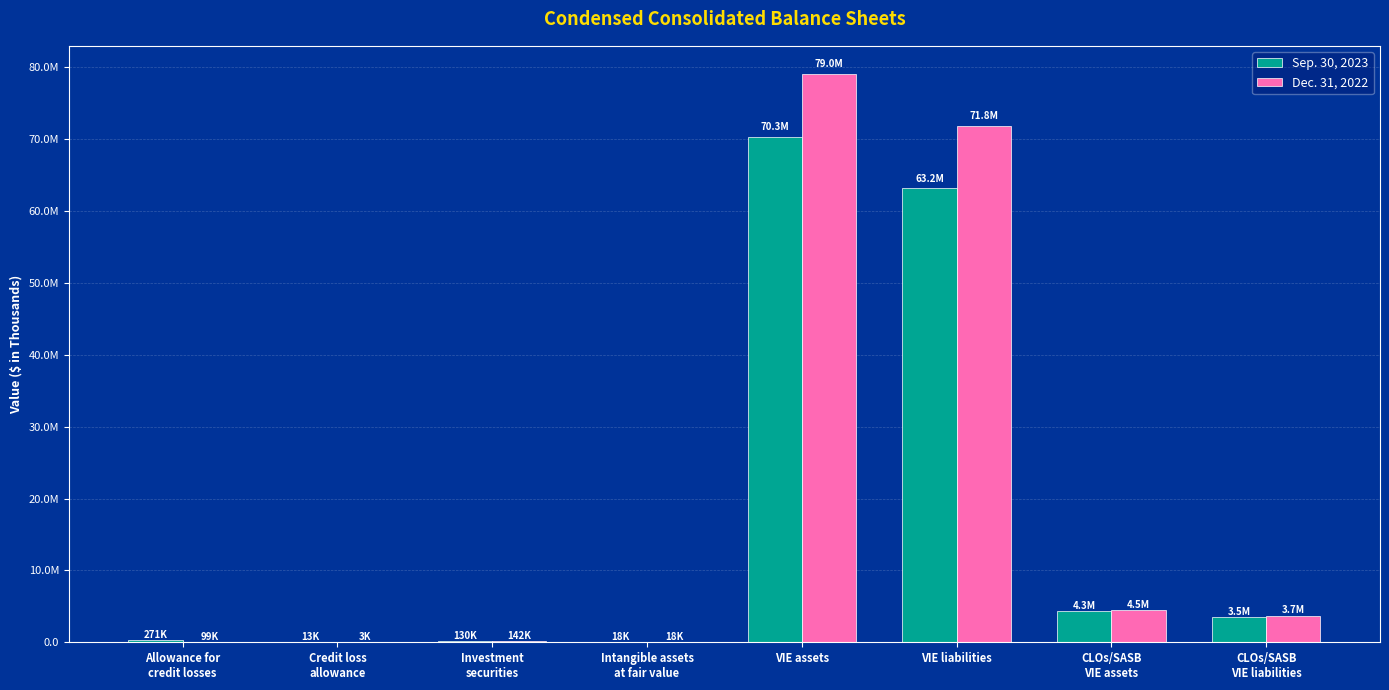

True or false: Dec. 31, 2022 has a value of 142334 at Investment
securities.

True